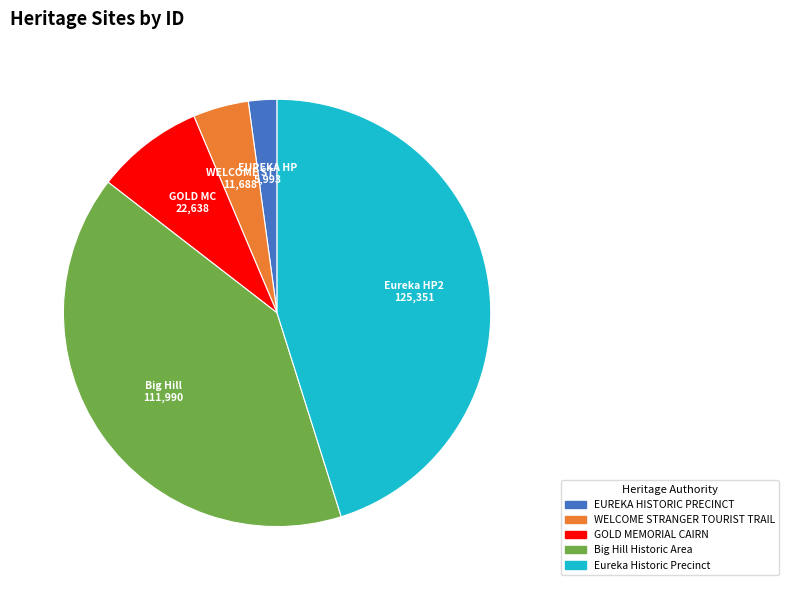

True or false: GOLD MEMORIAL CAIRN accounts for 8% of the total.

True